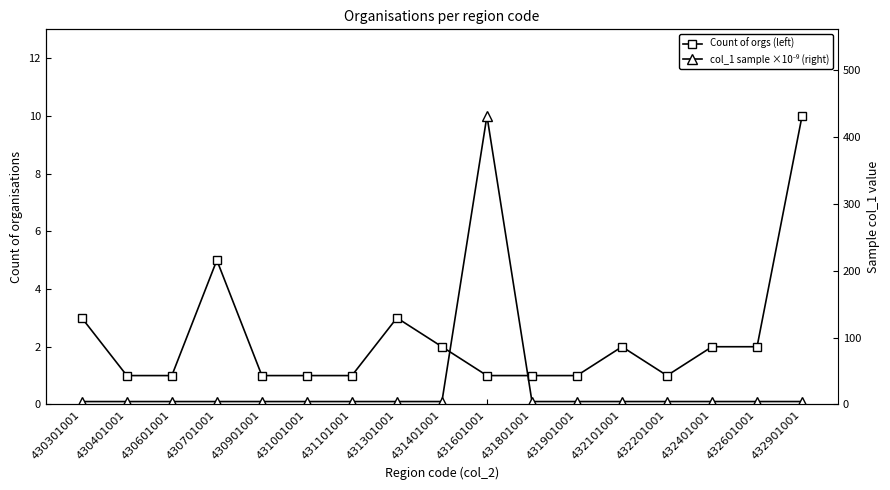

What is the difference between the maximum and minimum values in the col_1 sample ×10⁻⁹ (right) series?

427.3